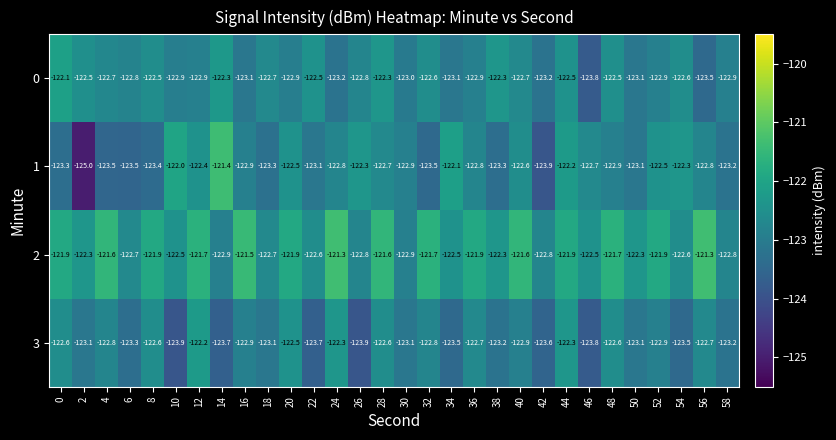

Is the value of 2 at 42 greater than the value of 1 at 44?

No